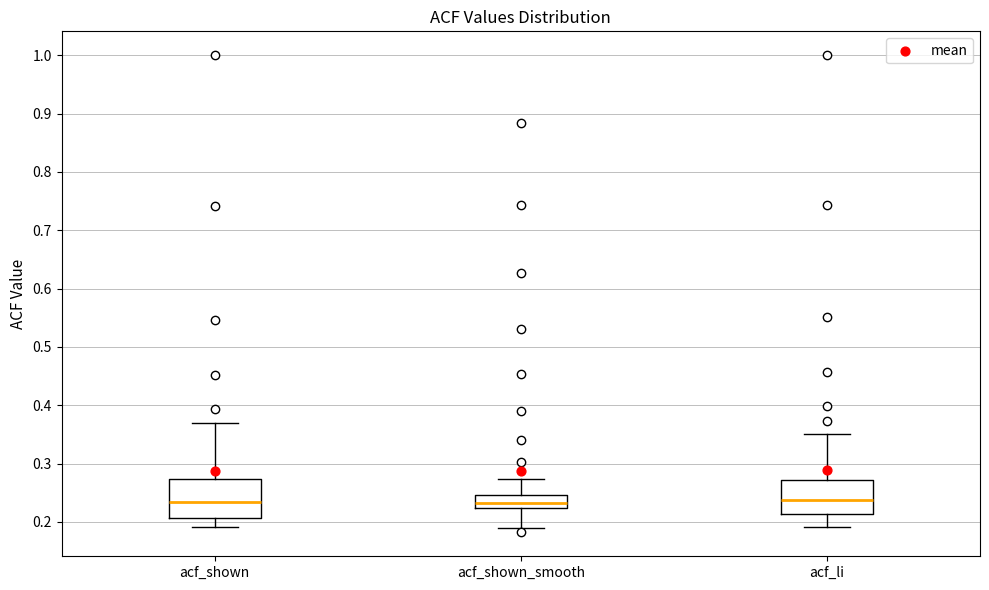

Reading left to right, read every box against the y-axis: the position of its median line, the range the box covers, and the ends of its whiskers. The values are not printed on the chart, so give them approximately, as read against the axis.

acf_shown: median 0.23, box 0.21 to 0.27, whiskers 0.19 to 0.37
acf_shown_smooth: median 0.23, box 0.22 to 0.25, whiskers 0.19 to 0.27
acf_li: median 0.24, box 0.21 to 0.27, whiskers 0.19 to 0.35